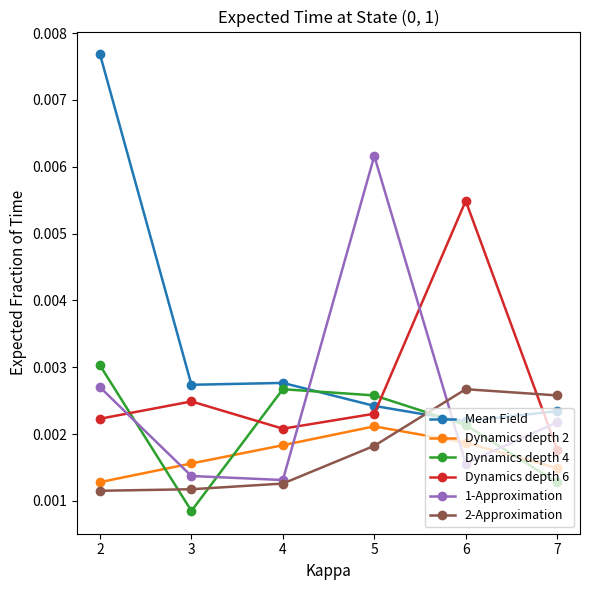

At which category does the chart reach its peak across all series?

2